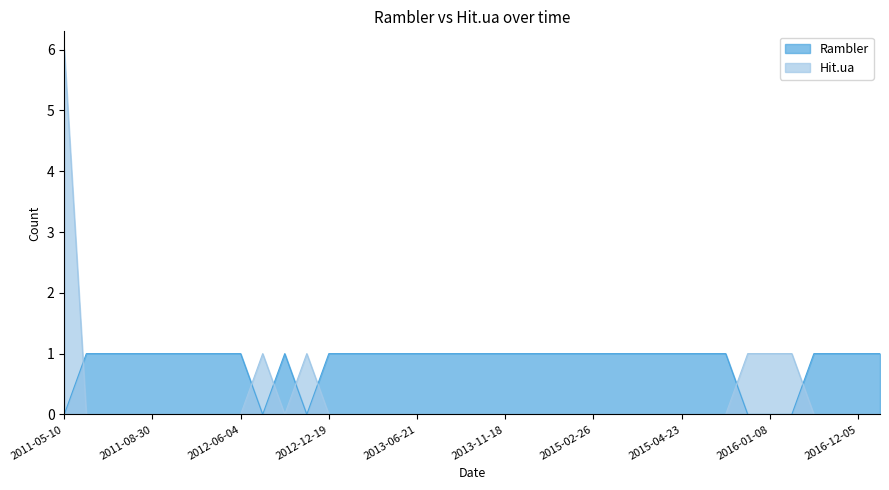

At how many categories does at least one series exceed 2?

1